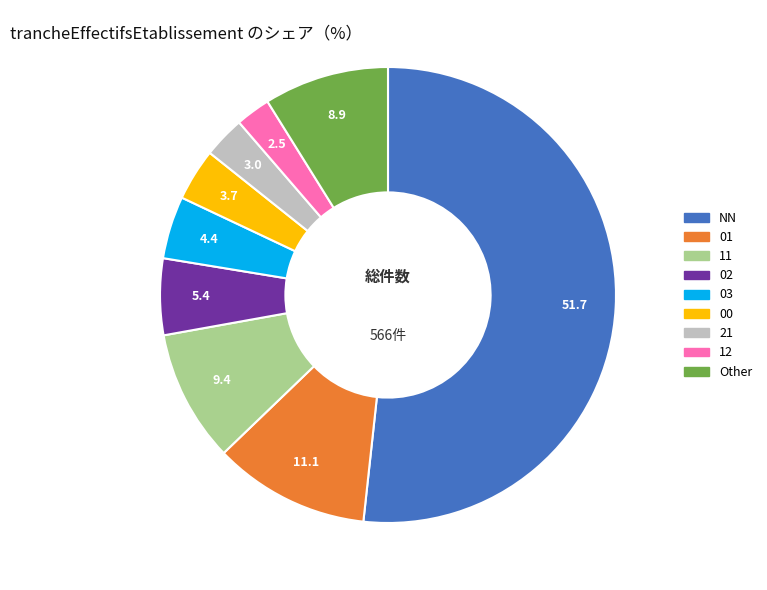

Which slice is the largest?

NN